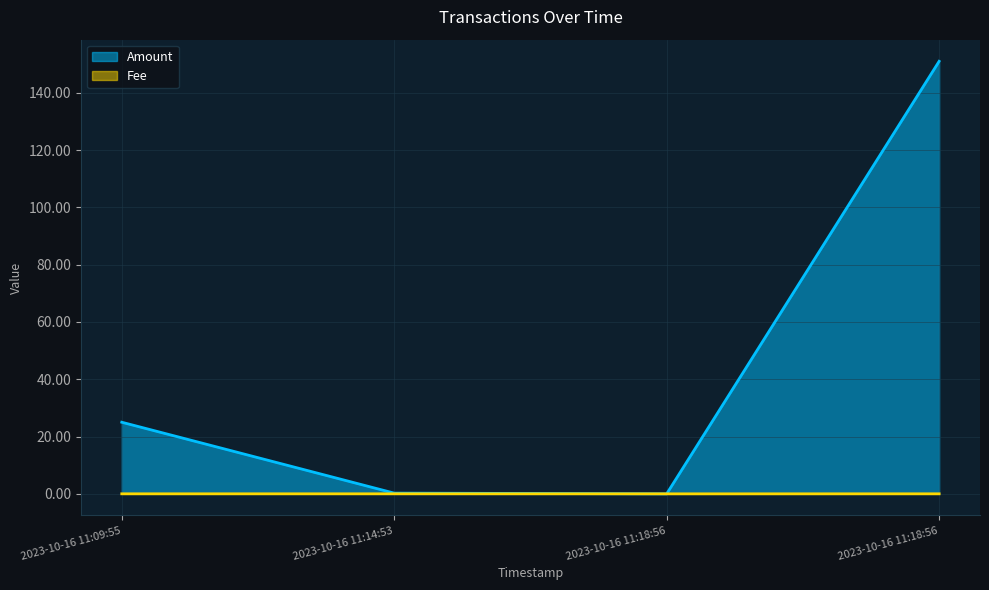

List the series in order of their peak value, highest first.

Amount, Fee